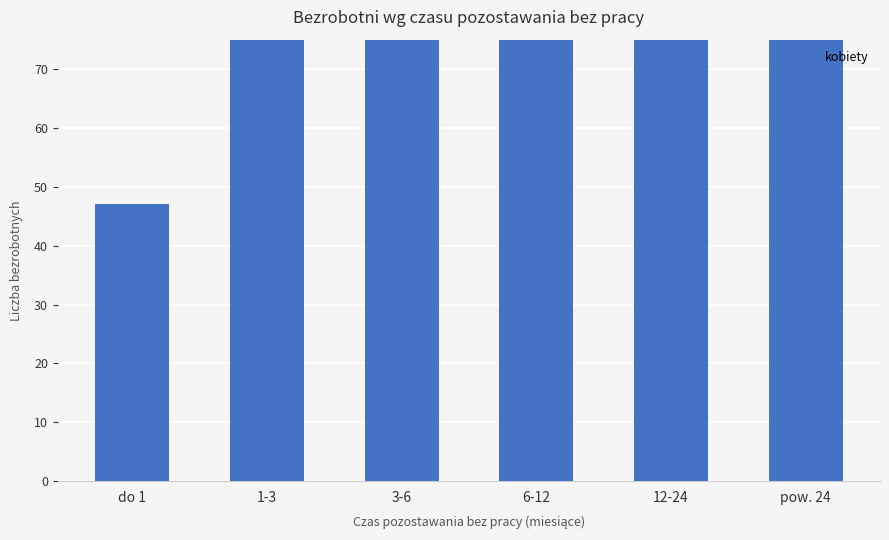

Rank the categories by value from lowest to highest.

do 1, 3-6, 1-3, 6-12, 12-24, pow. 24